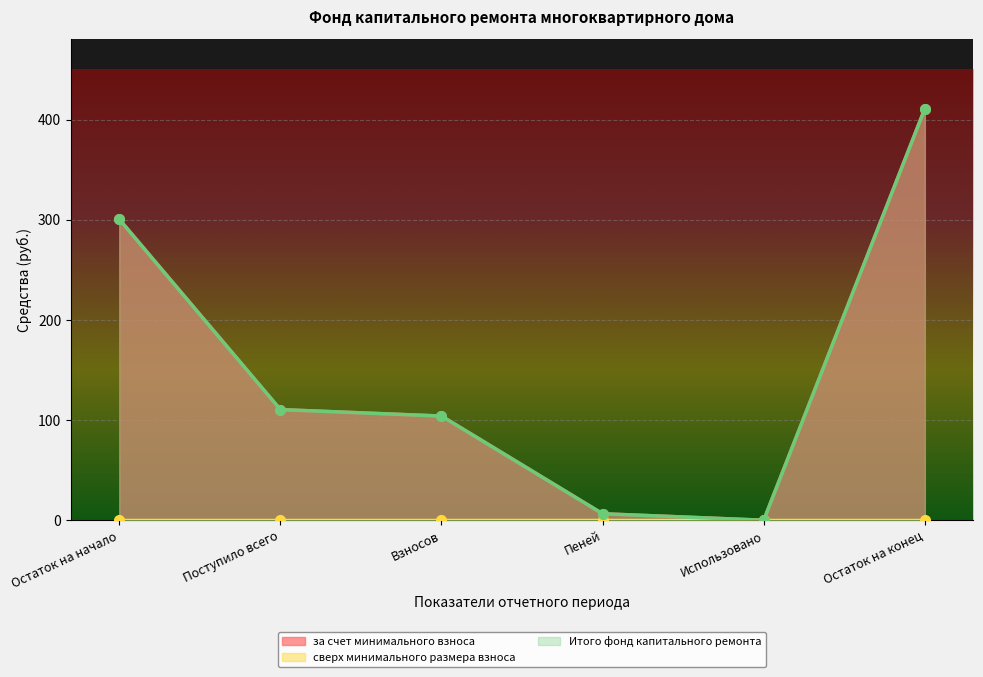

True or false: за счет минимального взноса and Итого фонд капитального ремонта intersect in this chart.

False